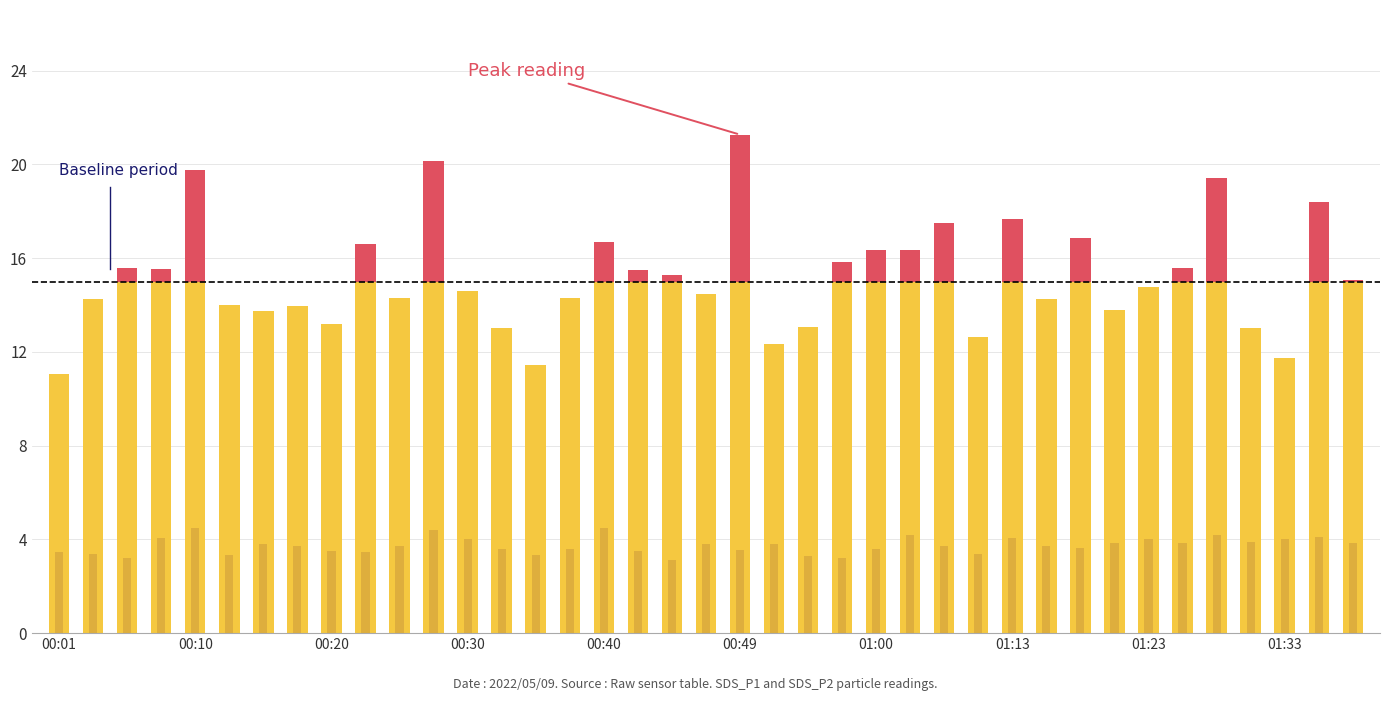

At which label does SDS_P1 (above threshold) reach its minimum?

00:01